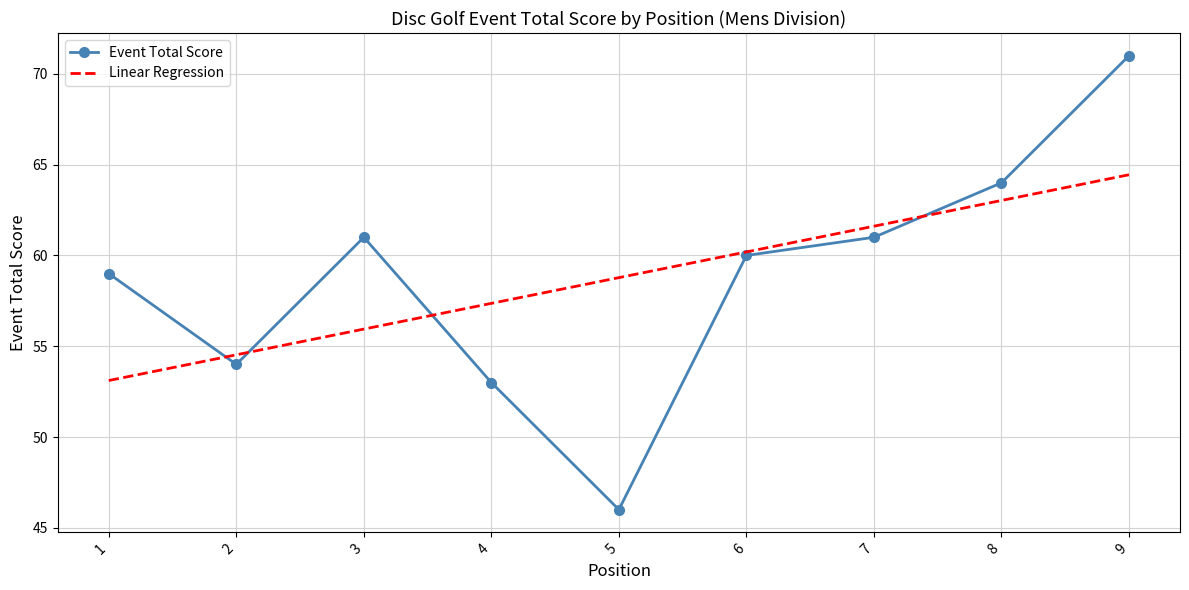

What is the average value of the Linear Regression series?

58.8